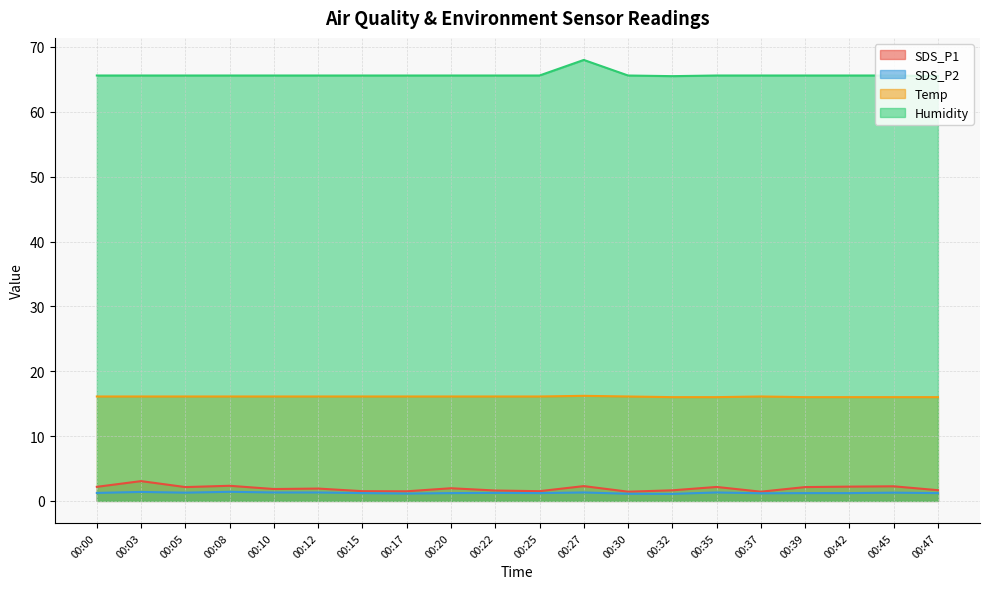

How many Temp values are between 16 and 17?

20